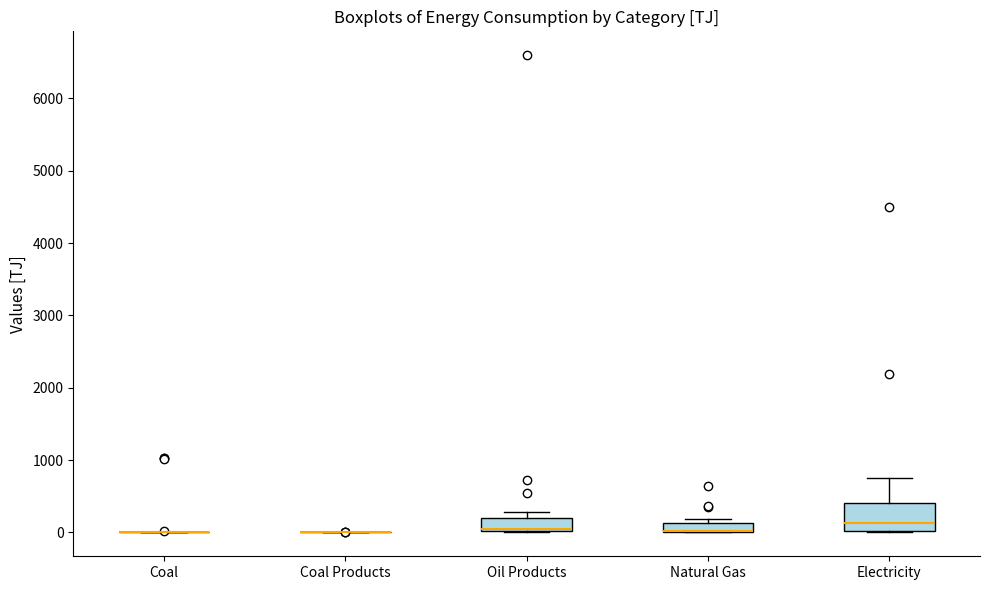

Where is the upper edge of the box for Electricity on the y-axis? The values are not printed on the chart, so give them approximately, as read against the axis.

400